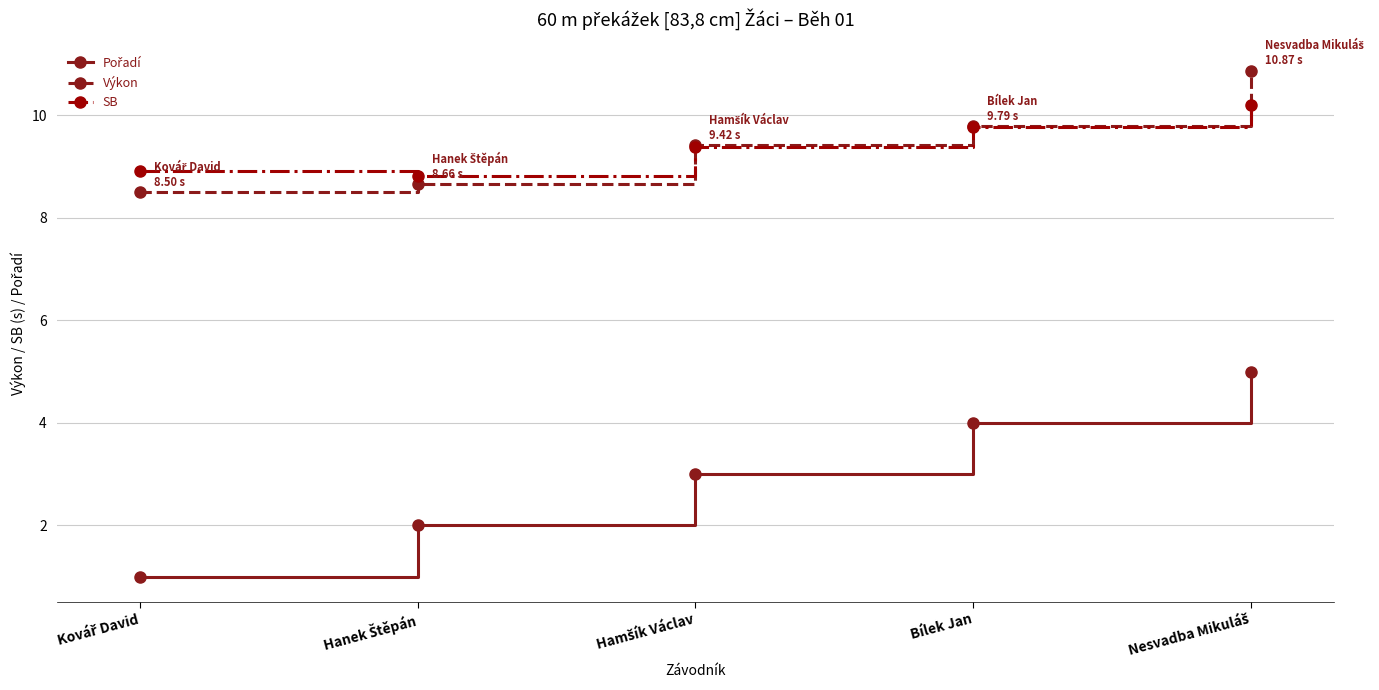

What is the difference between the second highest and minimum values in the SB series?

1.0